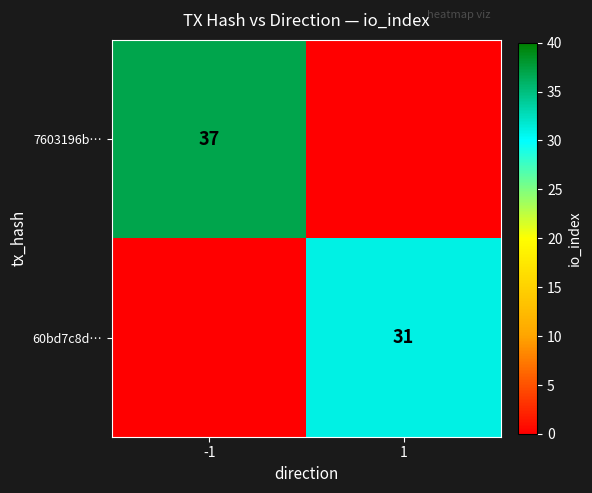

True or false: 60bd7c8d… has a value of 31 at 1.

True